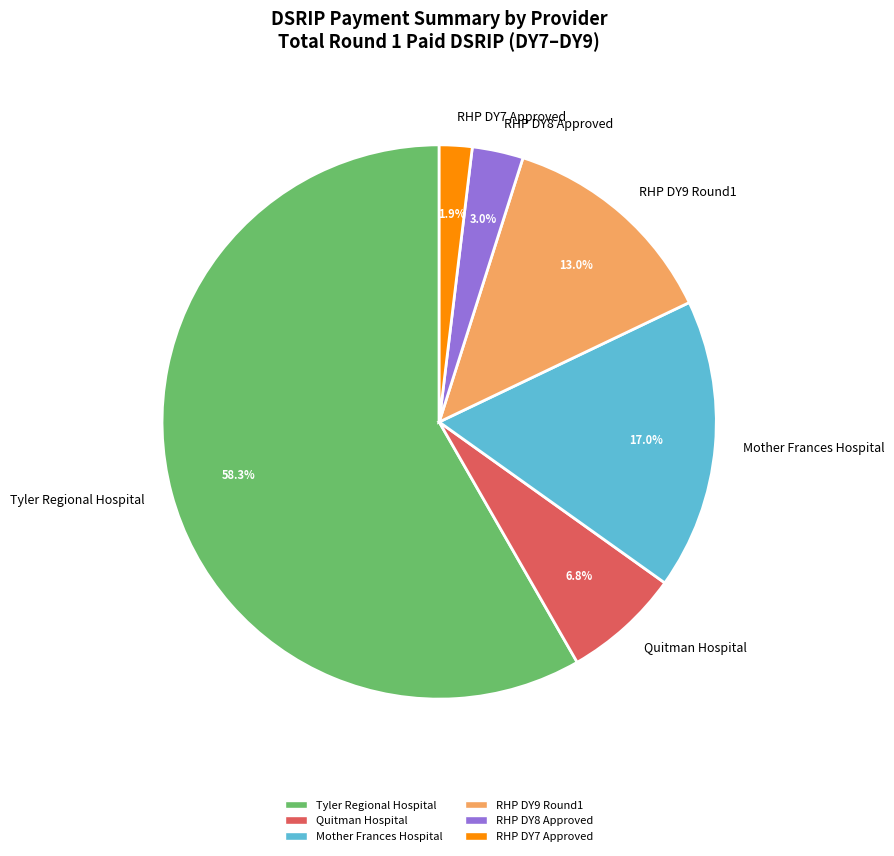

Count the number of slices in the pie.

6